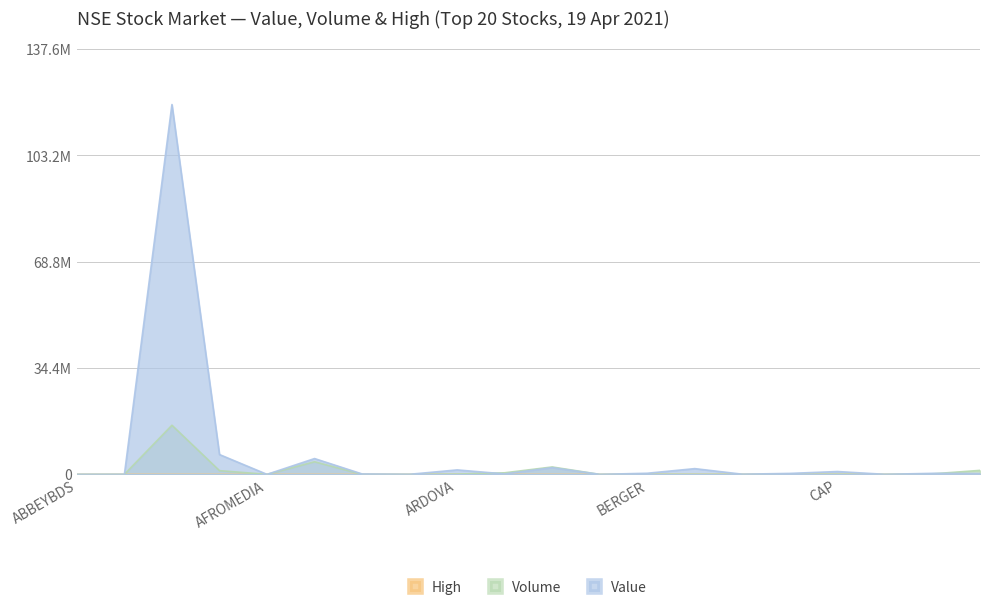

At which category does the chart reach its minimum across all series?

AFROMEDIA